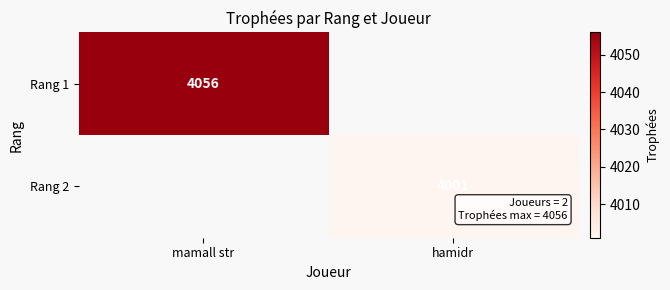

Is the value of Rang 2 at hamidr greater than the value of Rang 1 at mamall str?

No